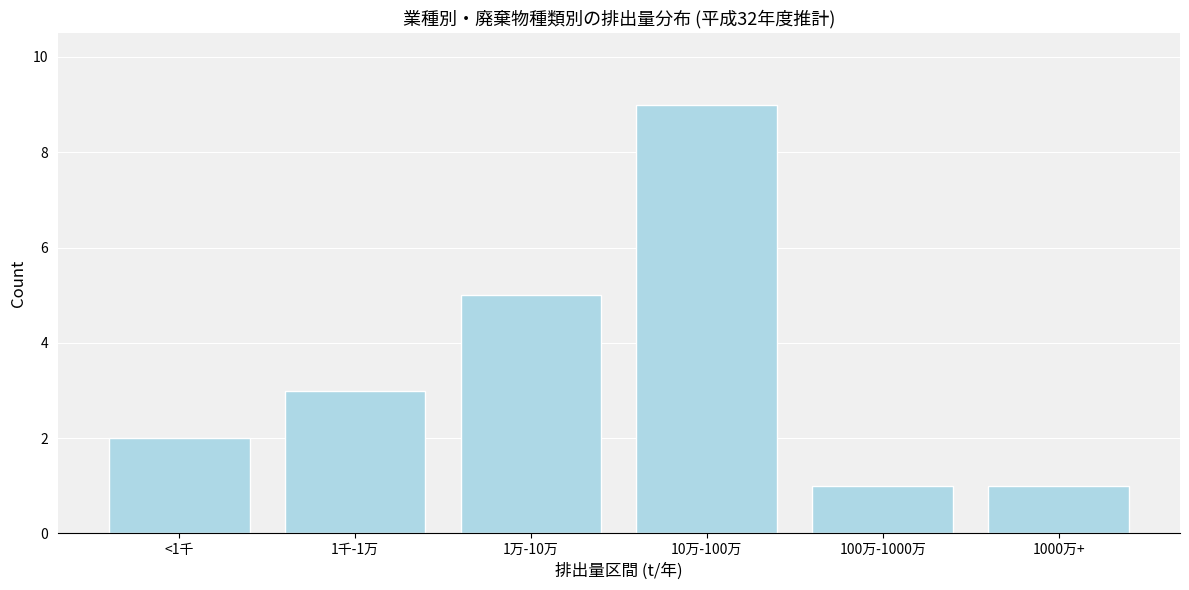

Reading right to left, transcribe all the data shown in this chart.

1	1	9	5	3	2